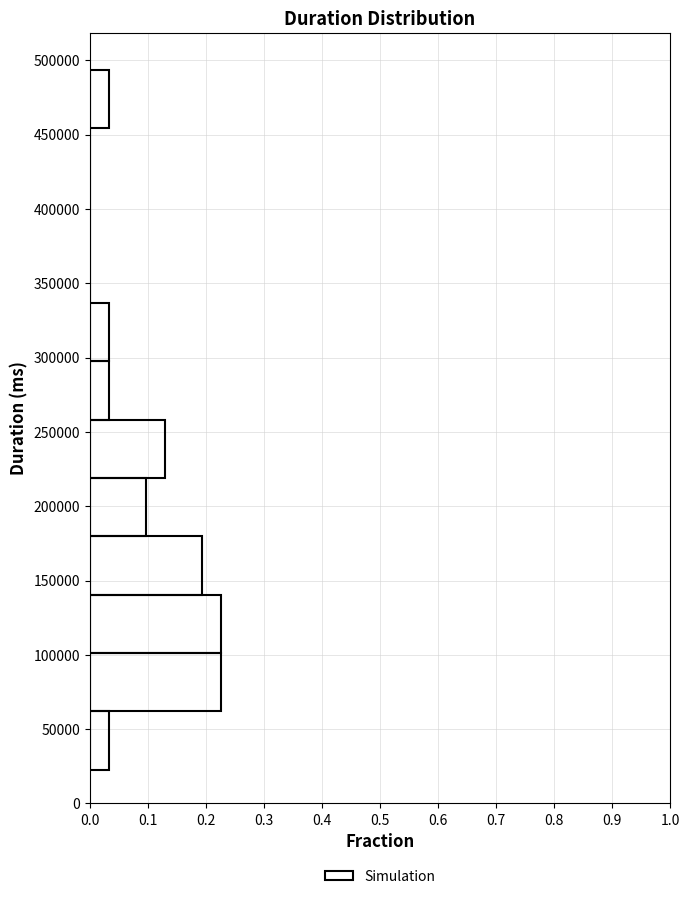

Reading bottom to top, list every bar in this chart as the range it spans on the y-axis followed by its length. Neither the bar edges nor the lengths are printed on the chart, so give them approximately, as read against the axes.

25000 to 60000: 0.03
60000 to 100000: 0.23
100000 to 140000: 0.23
140000 to 180000: 0.19
180000 to 220000: 0.10
220000 to 260000: 0.13
260000 to 295000: 0.03
295000 to 335000: 0.03
335000 to 375000: 0
375000 to 415000: 0
415000 to 455000: 0
455000 to 495000: 0.03